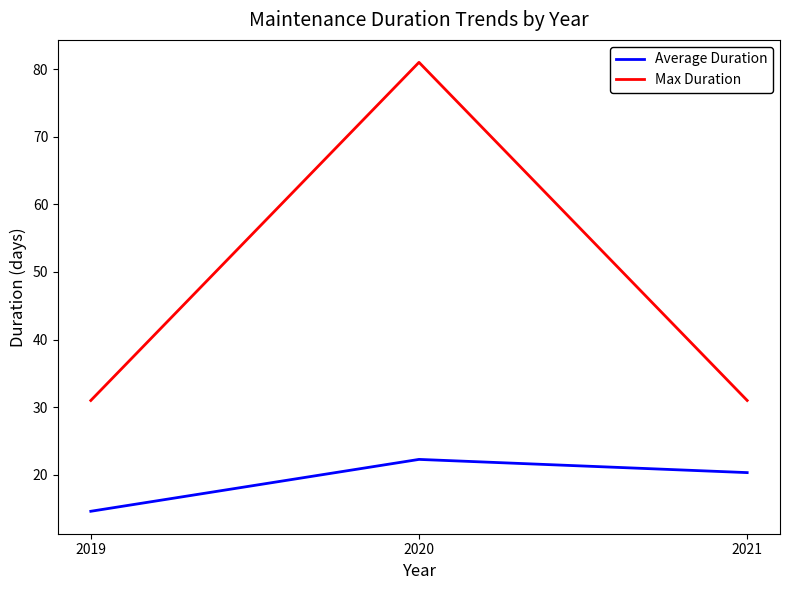

How many Max Duration values are between 31 and 81?

3